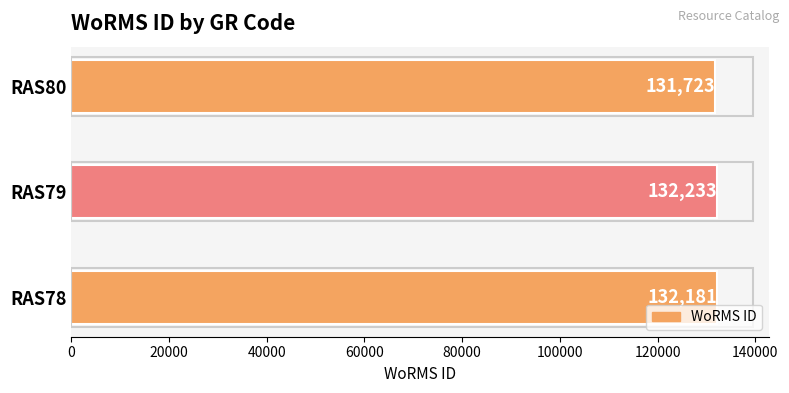

How many data points does each series have?

3